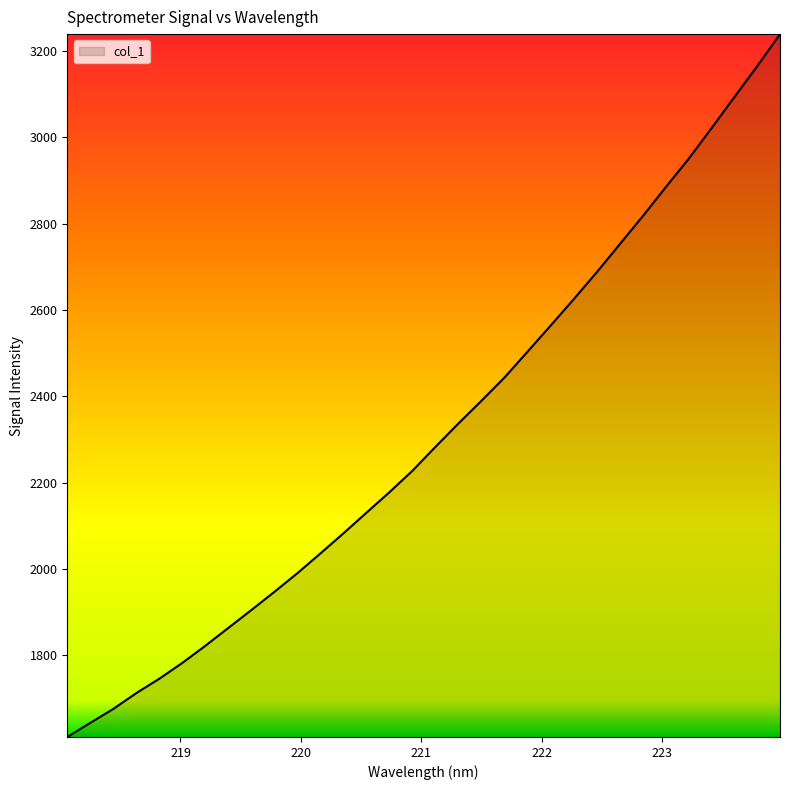

What is the sum of all values?

74094.8